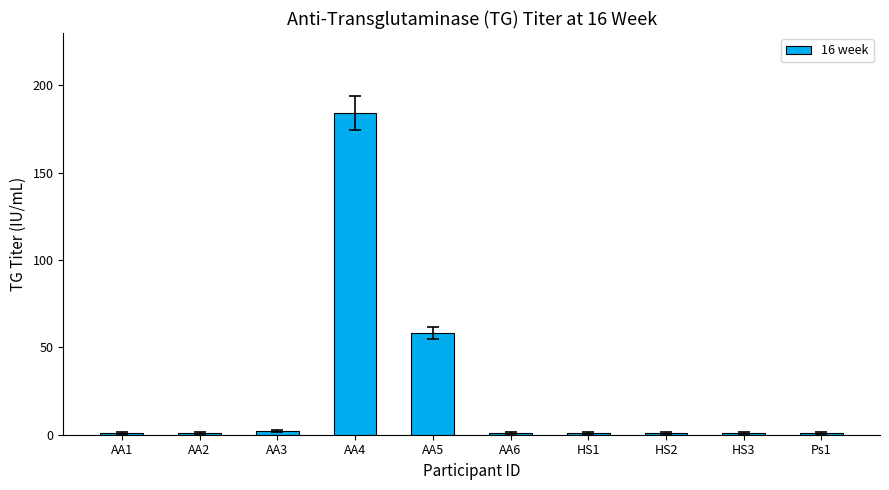

What is the maximum value shown in the chart?

184